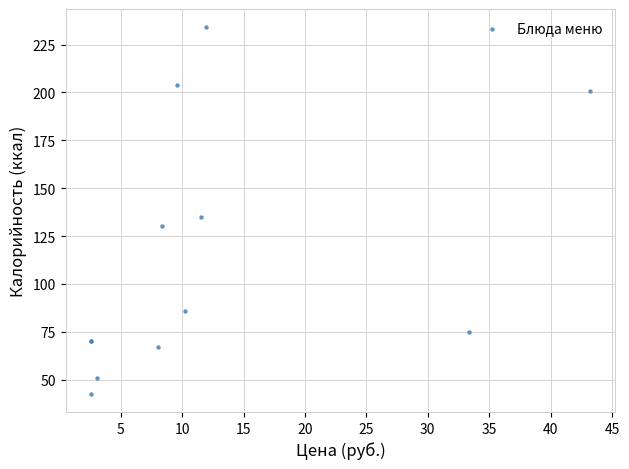

What Y value in the scatter plot is closest to 138?

135.0